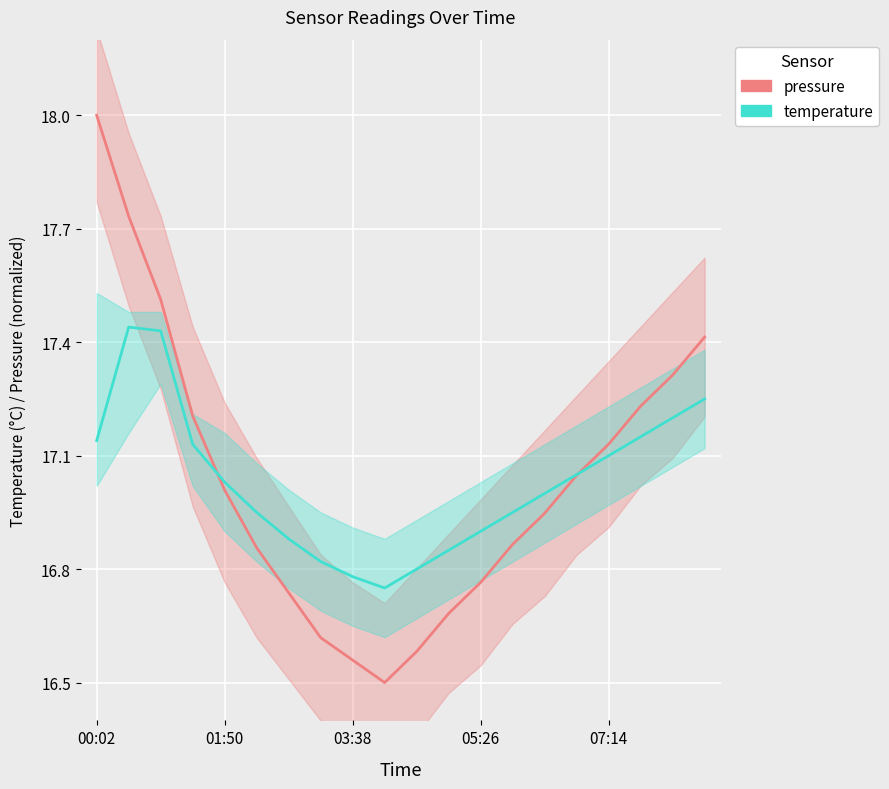

How many lines are shown in the chart?

2